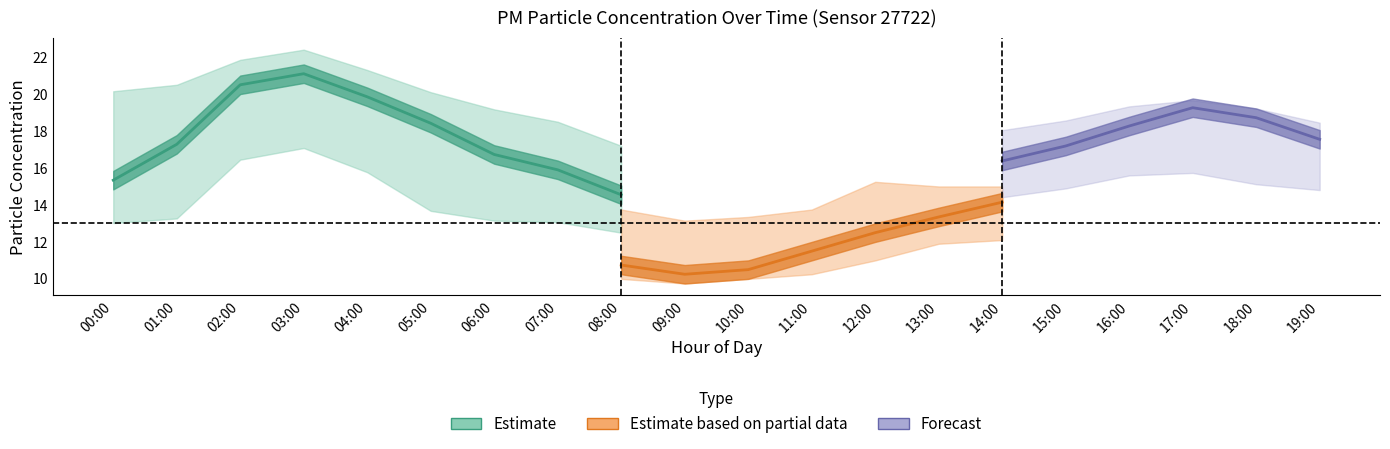

Where is the first local minimum for P1_upper?

09:00